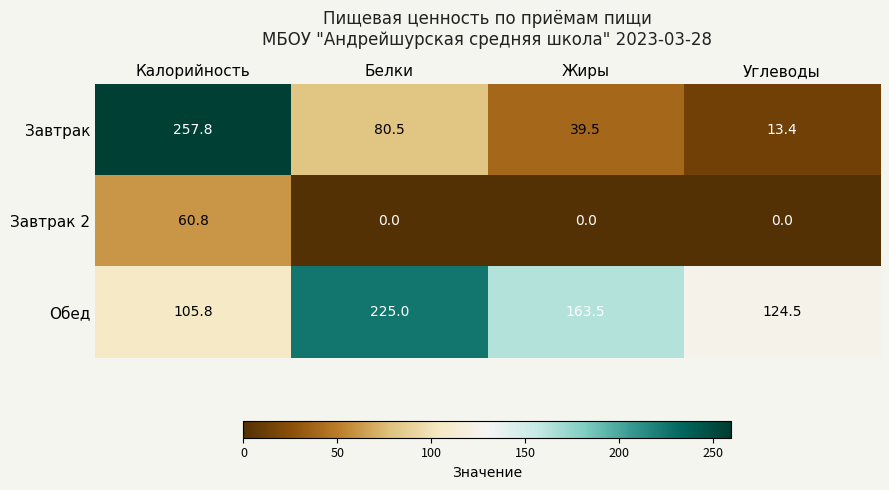

List the series in order of their peak value, lowest first.

Завтрак 2, Обед, Завтрак